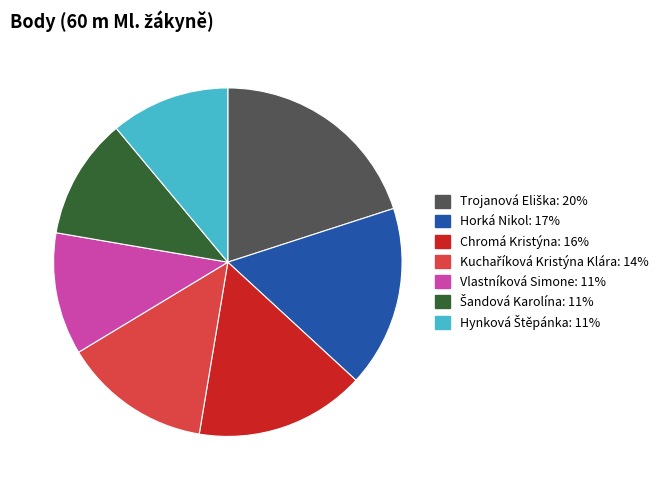

True or false: Vlastníková Simone accounts for 11% of the total.

True